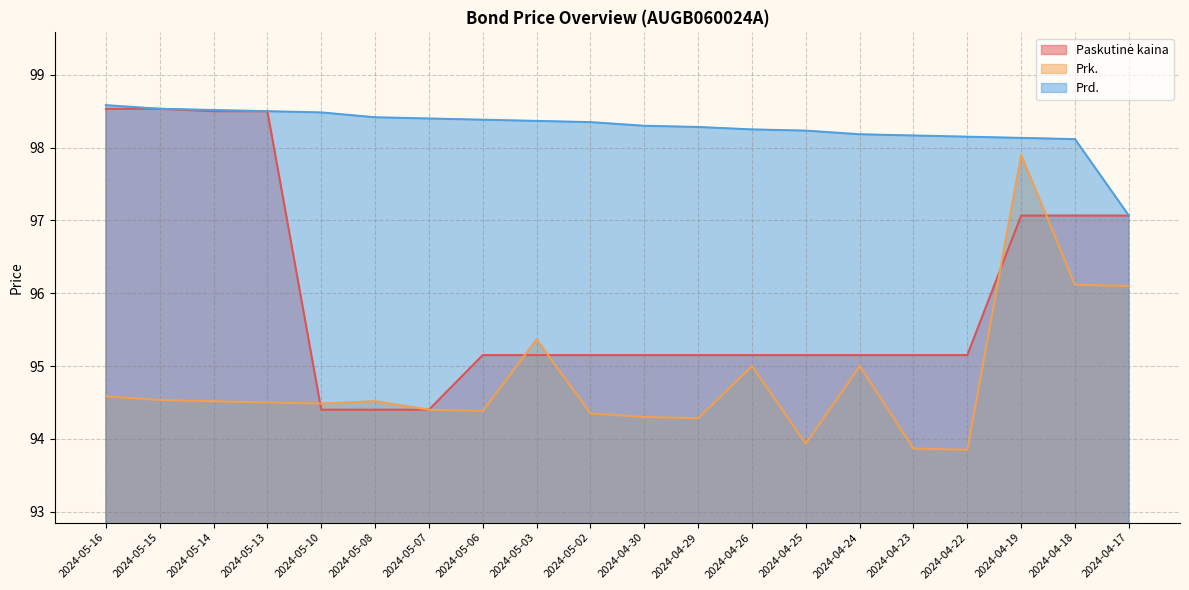

At which label is Prd. closest to 97?

2024-04-17